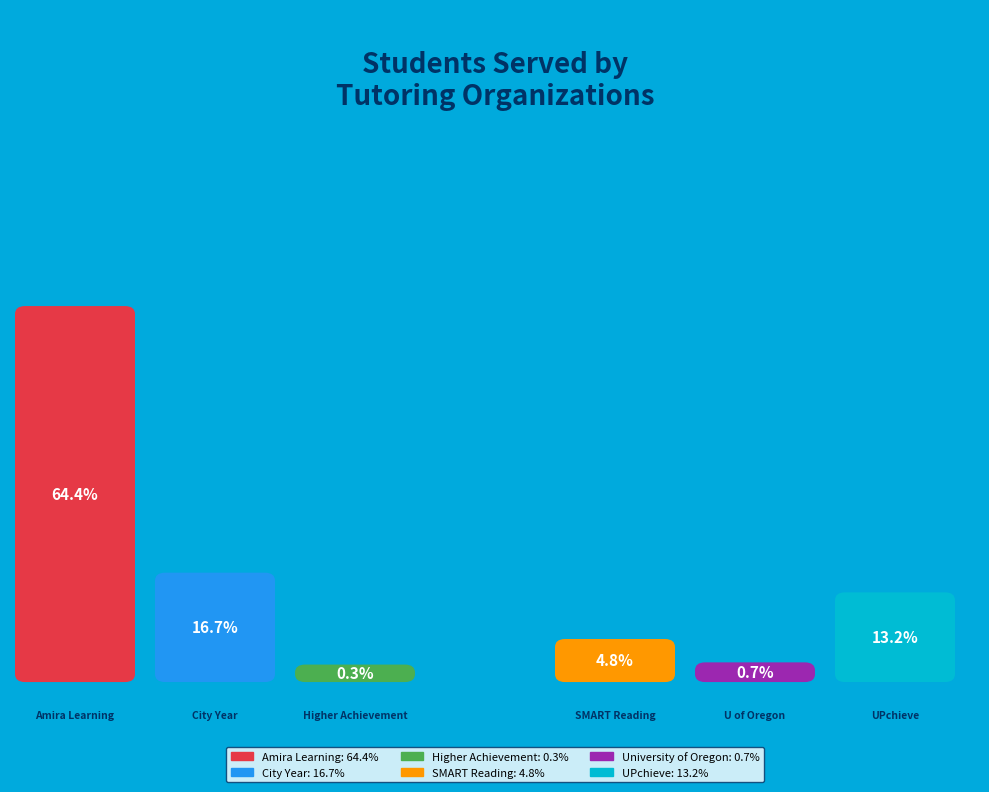

Is it true that University of Oregon is 1% of the pie?

True